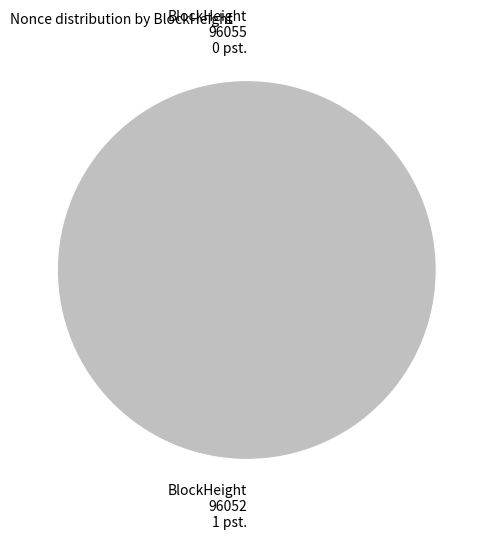

True or false: 96052 accounts for 100% of the total.

True